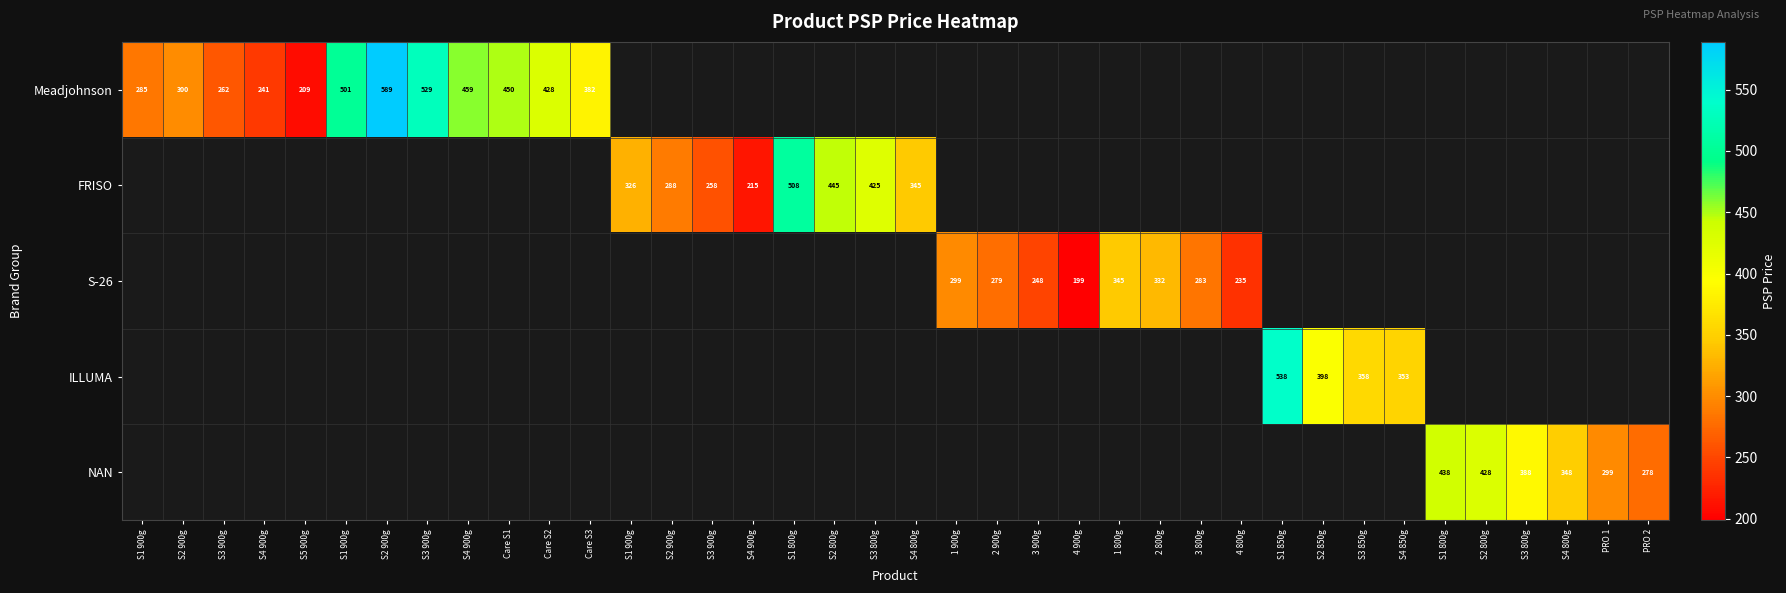

Which series has the largest range (max minus min)?

Meadjohnson